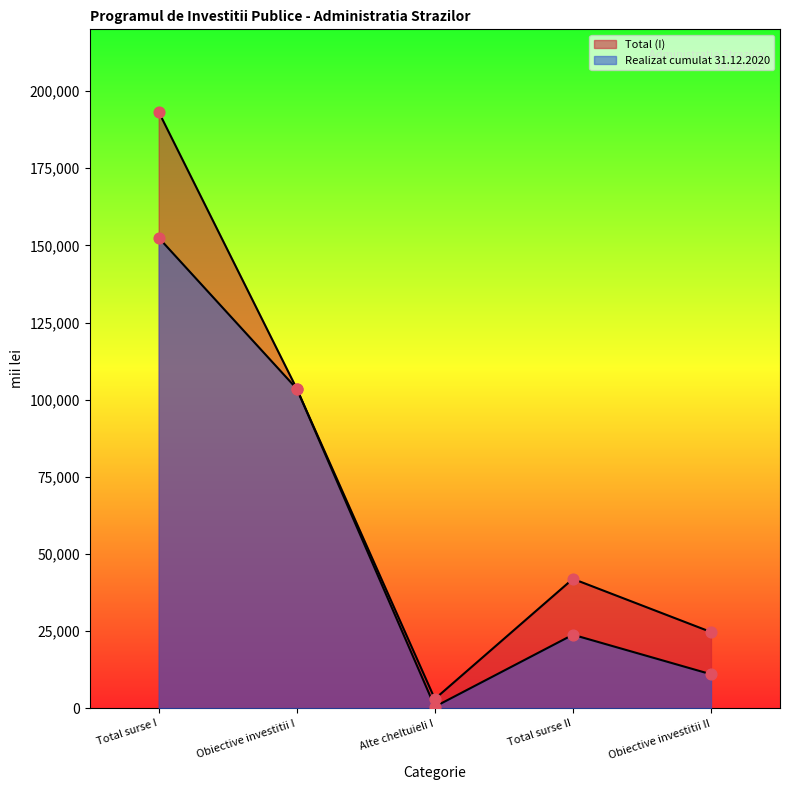

Which series has the largest total across all categories?

Total (I)